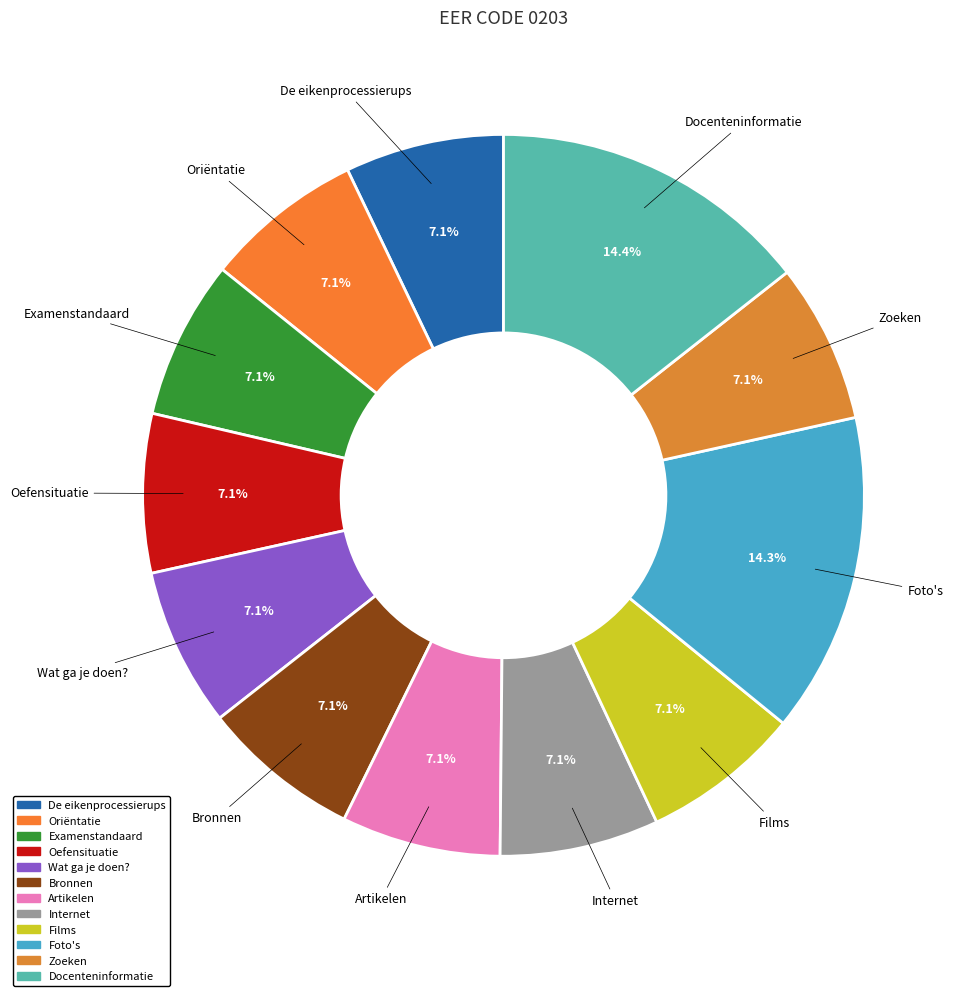

What percentage is NOT represented by Internet?

92.9%